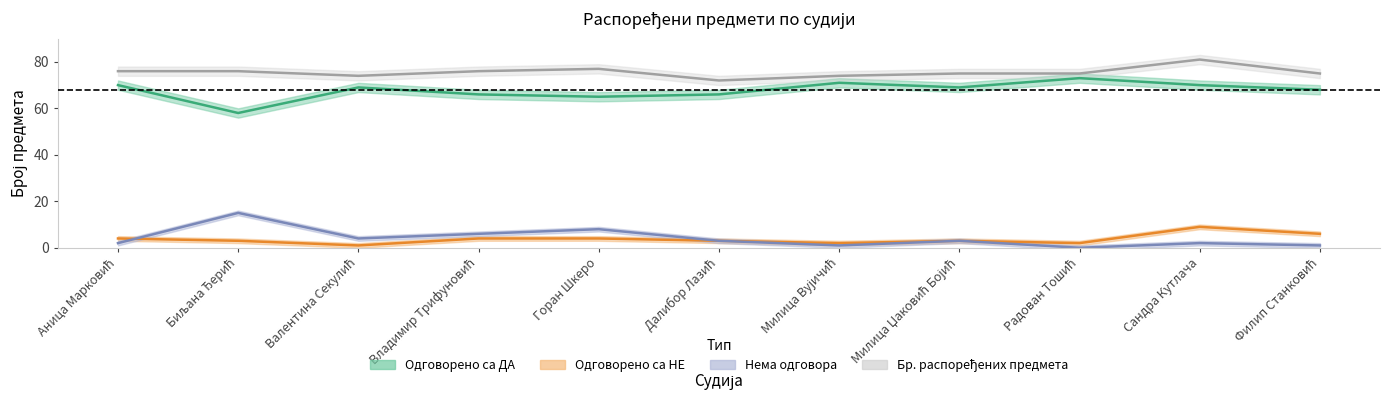

At which label does Нема одговора first exceed 3?

Биљана Ђерић